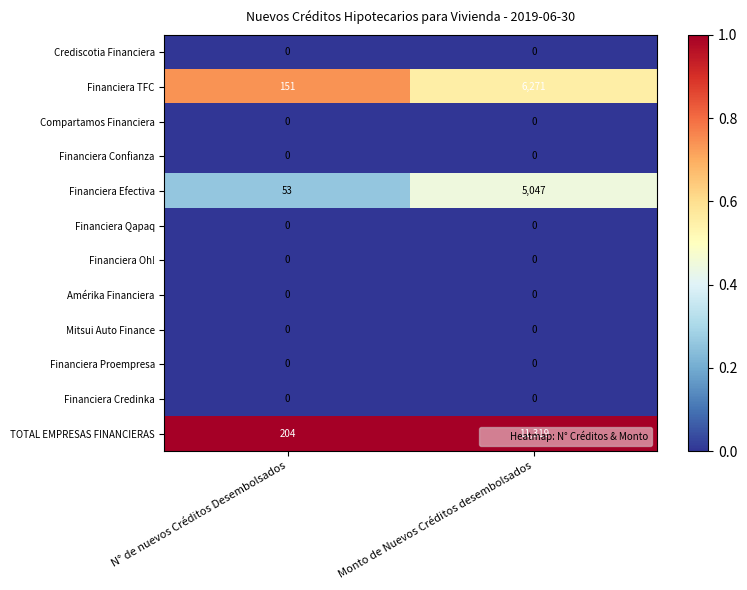

What is the greatest value displayed?

11319